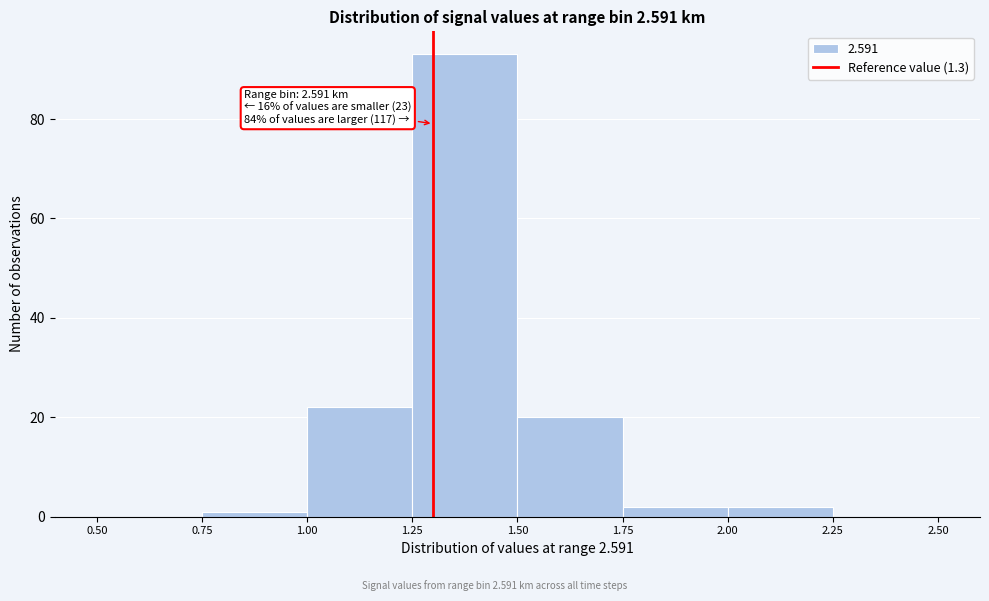

Over which range of the x-axis is the bar tallest?

1.25 to 1.50